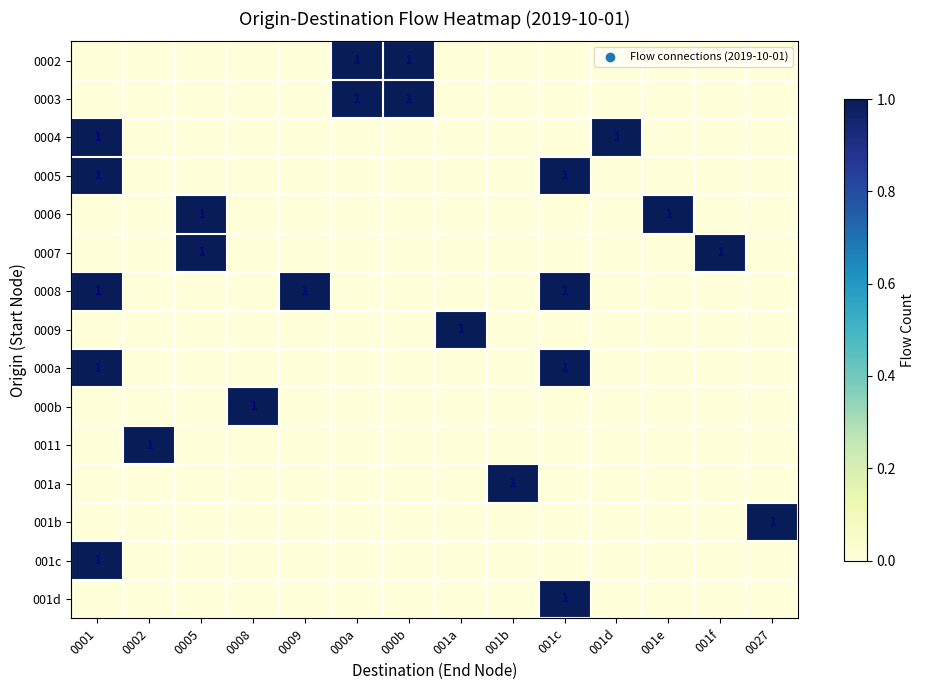

Which category has the lowest value across all series?

0001